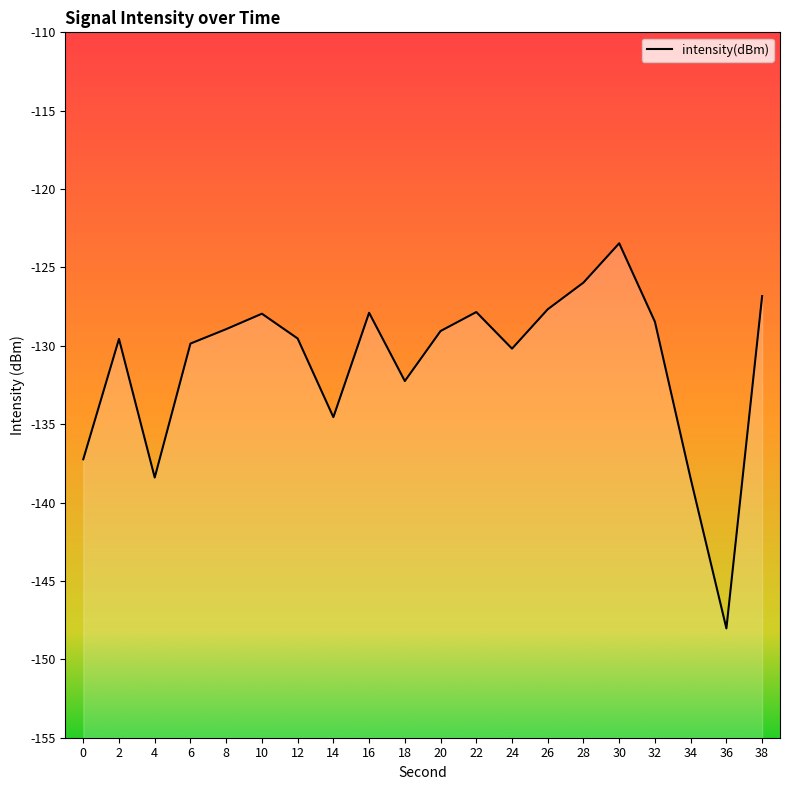

At which label is the value closest to -135?

14